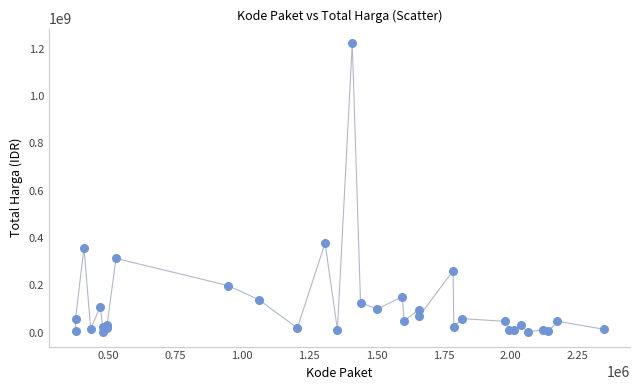

What Y value in the scatter plot is closest to 613538875?

379075000